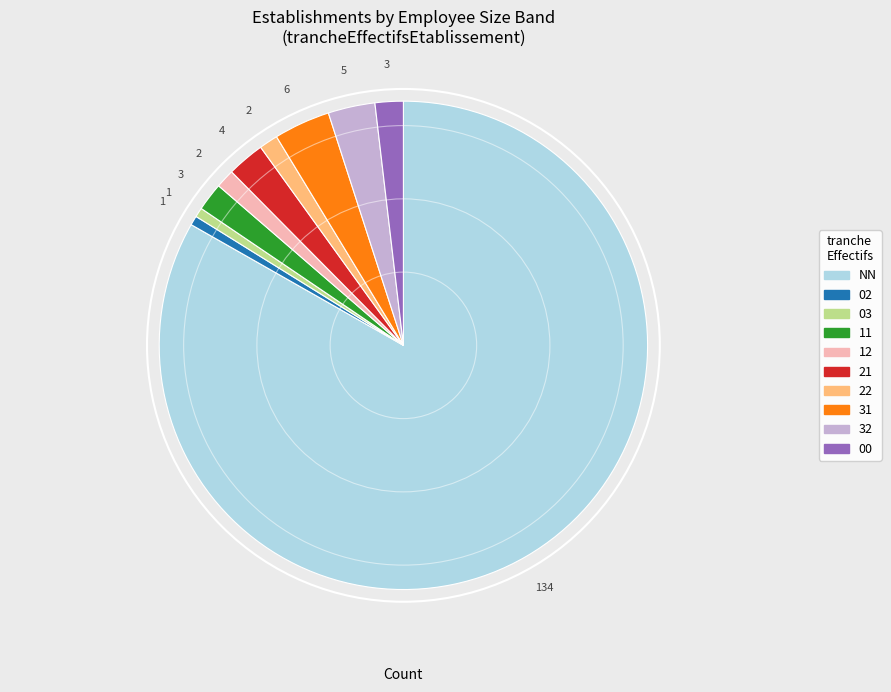

Which category has the biggest portion of the pie?

NN